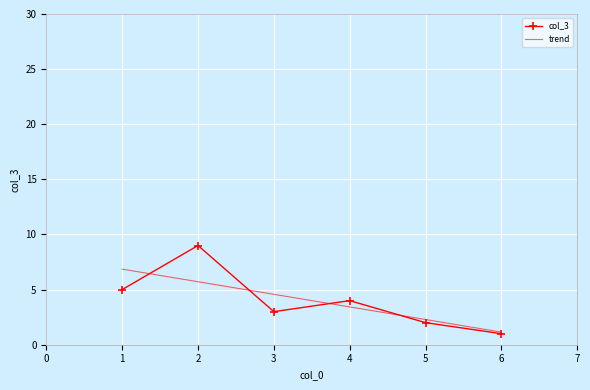

Between 1 and 2, which series saw the biggest shift?

col_3